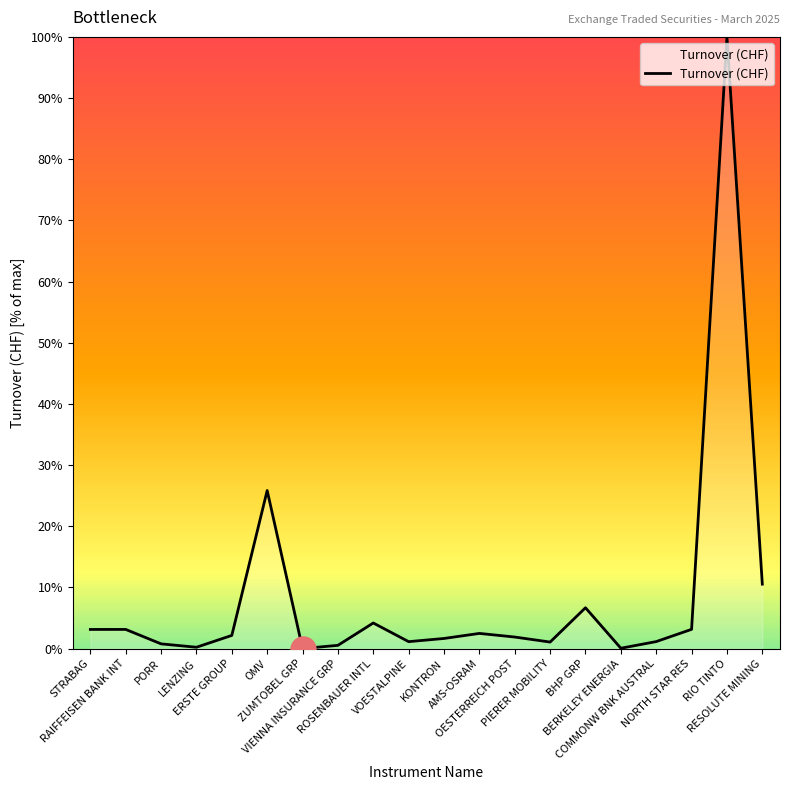

What is the maximum value shown in the chart?

100.0